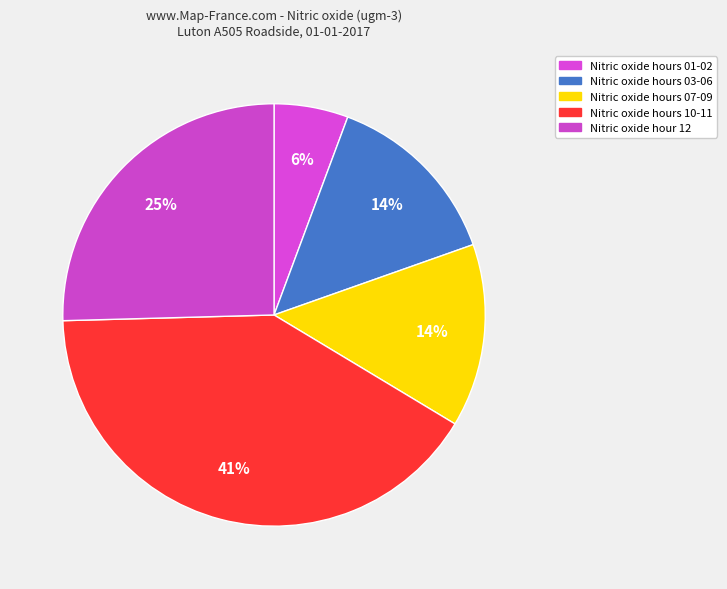

How many slices are in this pie chart?

5